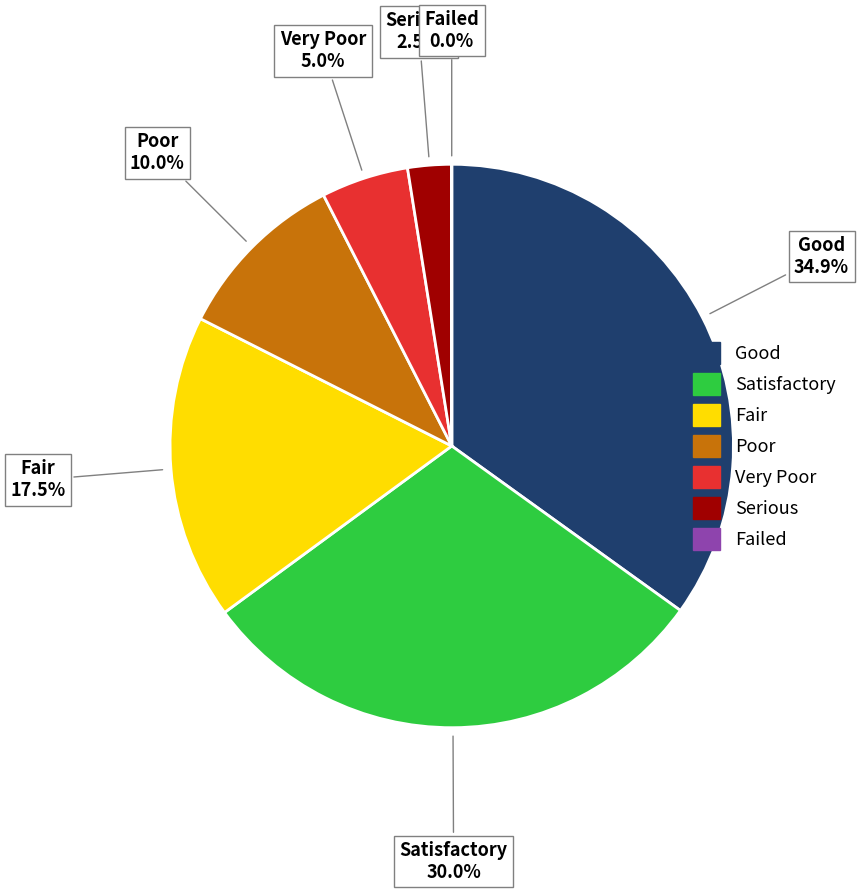

Which category has the biggest portion of the pie?

Good